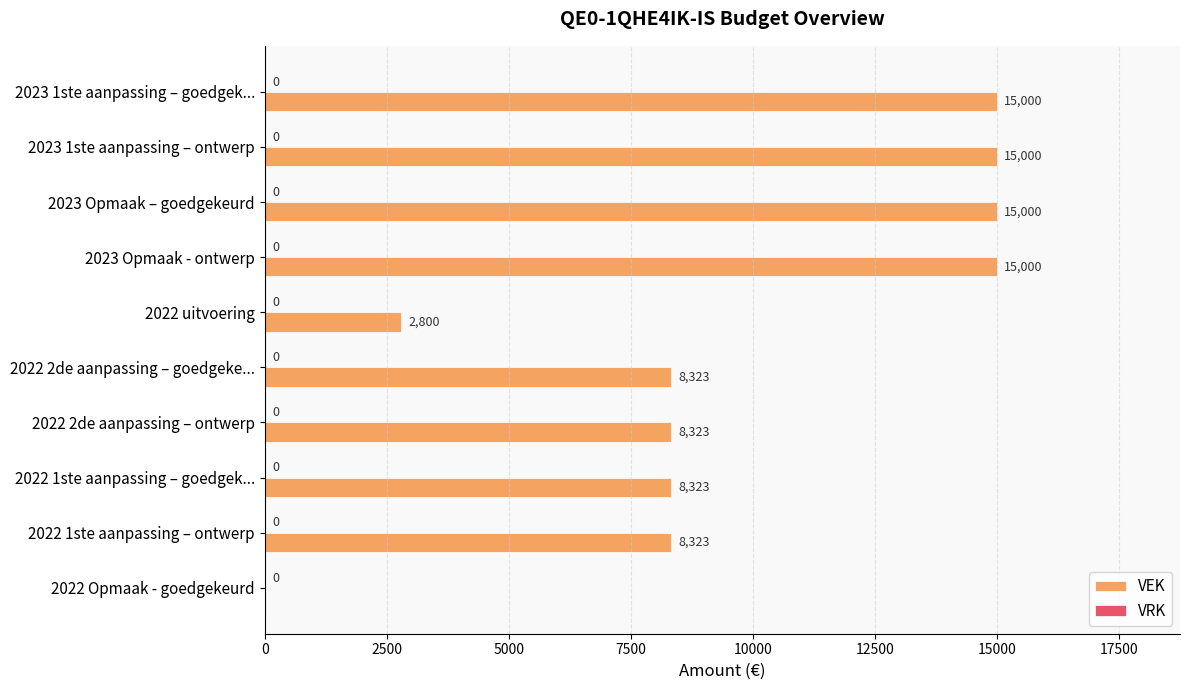

The value at 2022 1ste aanpassing – goedgek... is 8323. True or false?

True